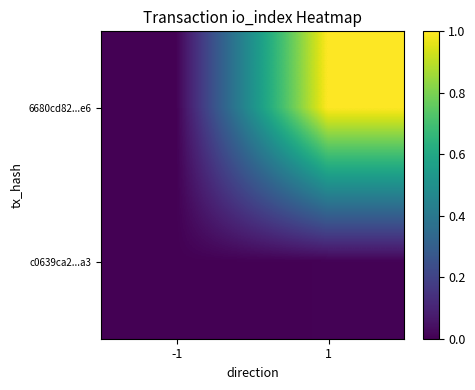

At which category is the sum across all series the highest?

1